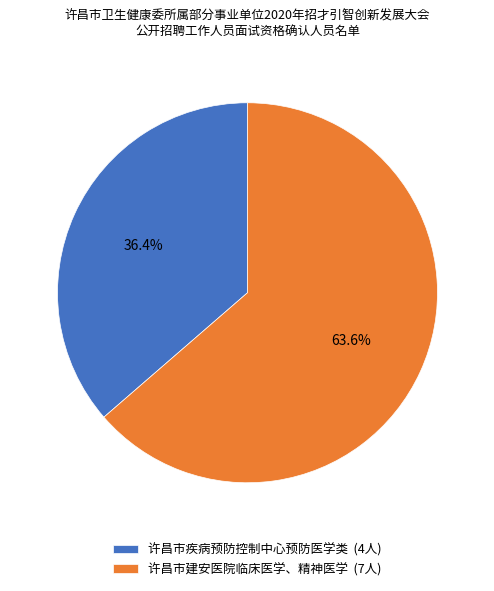

What is the ratio of the value at 许昌市疾病预防控制中心预防医学类 (4人) to the value at 许昌市建安医院临床医学、精神医学 (7人)?

0.6